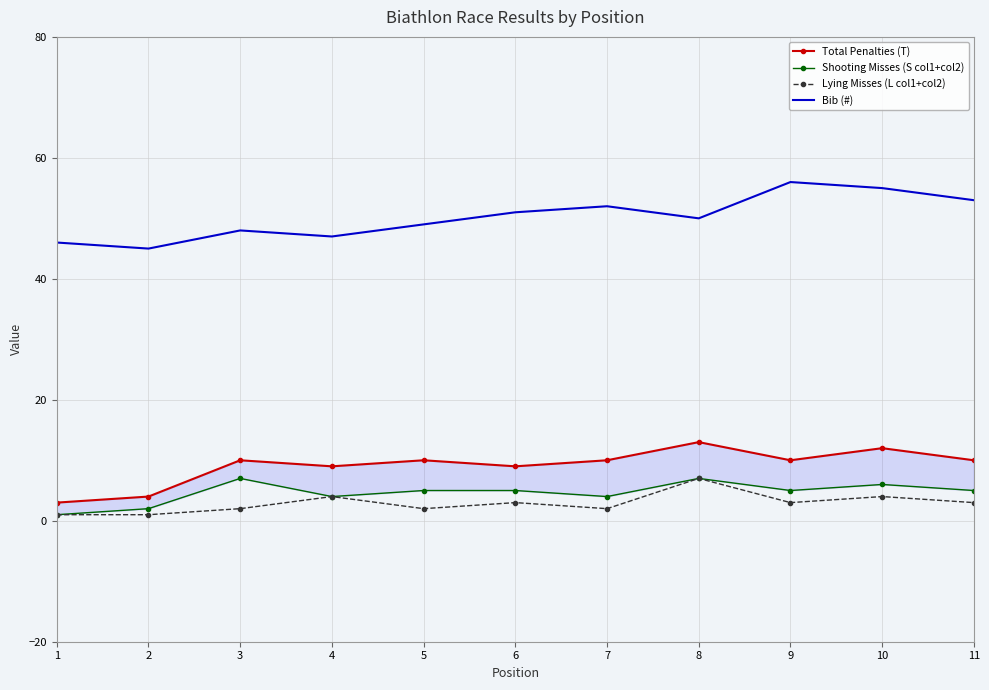

Reading right to left, extract all data points from this chart.

Total Penalties (T): 10	12	10	13	10	9	10	9	10	4	3
Shooting Misses (S col1+col2): 5	6	5	7	4	5	5	4	7	2	1
Lying Misses (L col1+col2): 3	4	3	7	2	3	2	4	2	1	1
Bib (#): 53	55	56	50	52	51	49	47	48	45	46